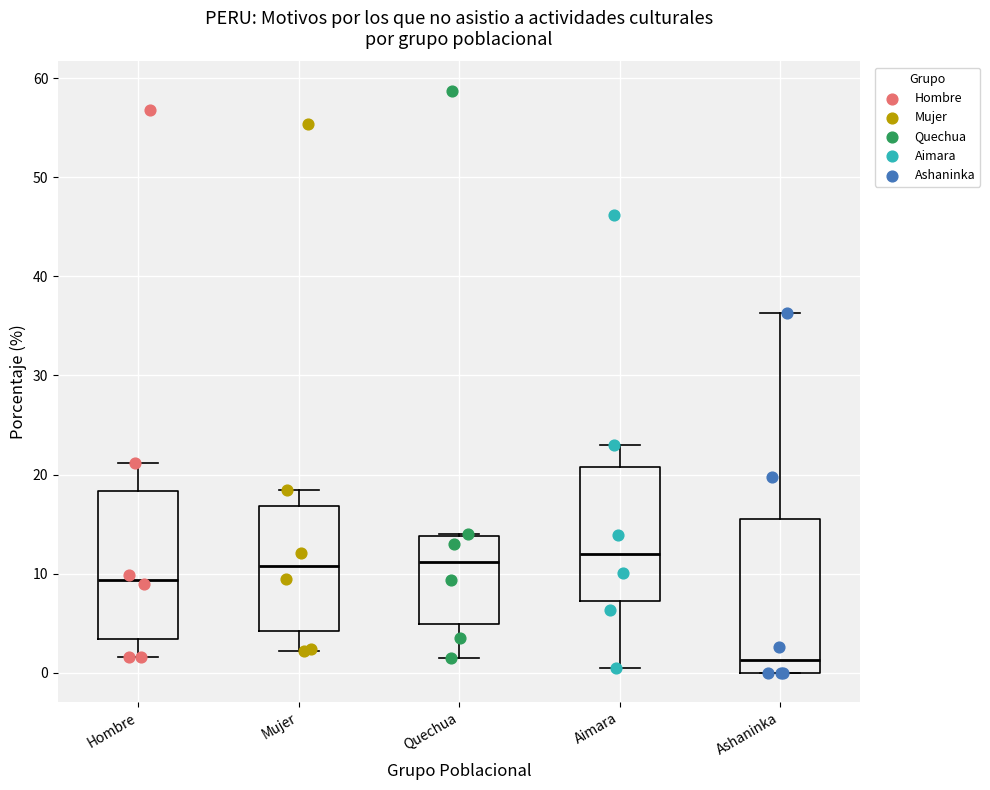

Which box's median line is the lowest?

Ashaninka